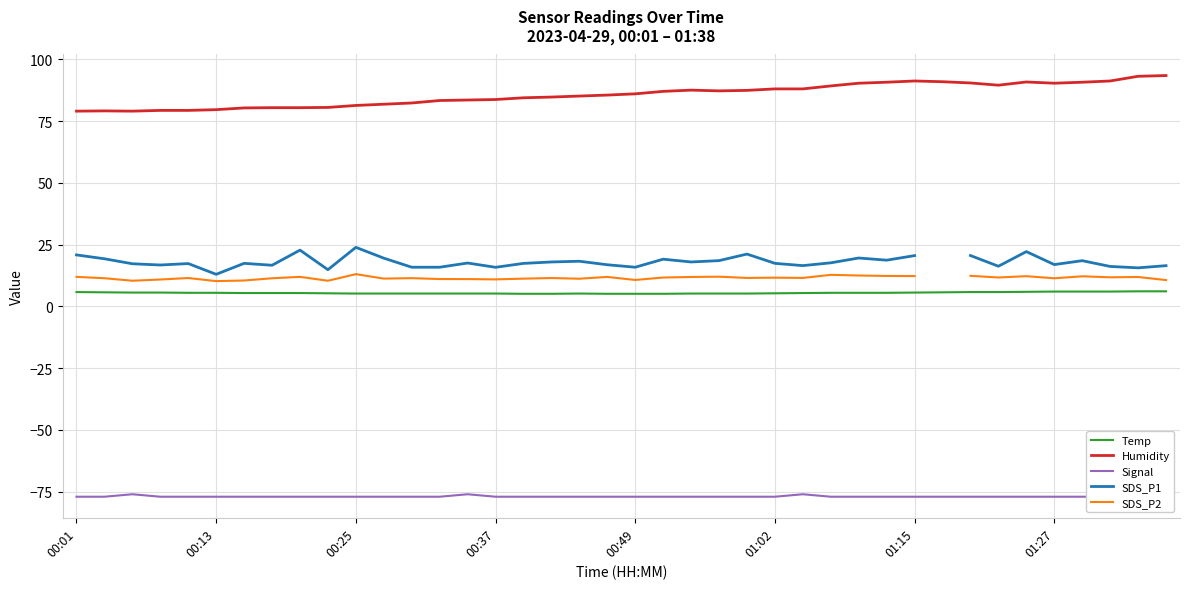

True or false: Humidity and Temp intersect in this chart.

False